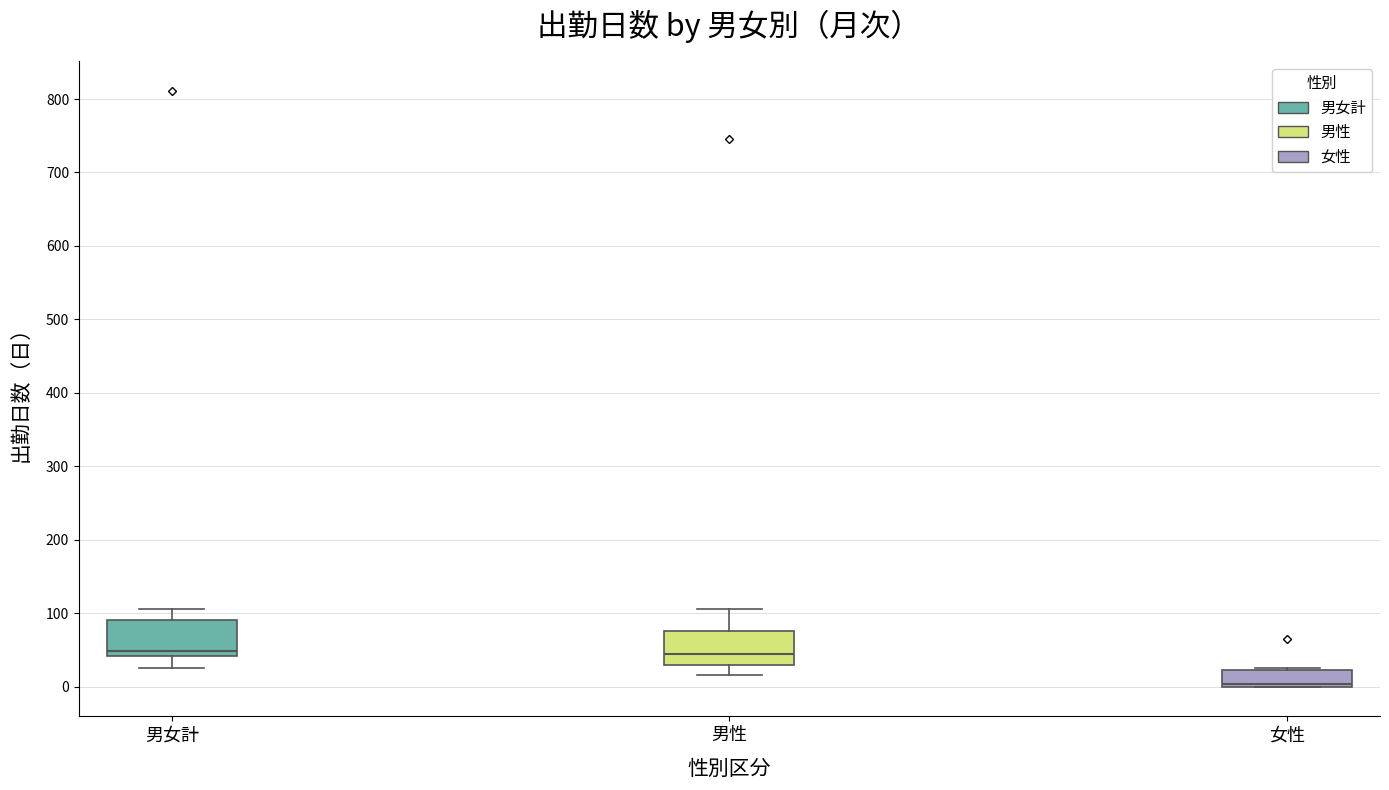

Where does the median line of the box for 男性 sit on the y-axis? The values are not printed on the chart, so give them approximately, as read against the axis.

40